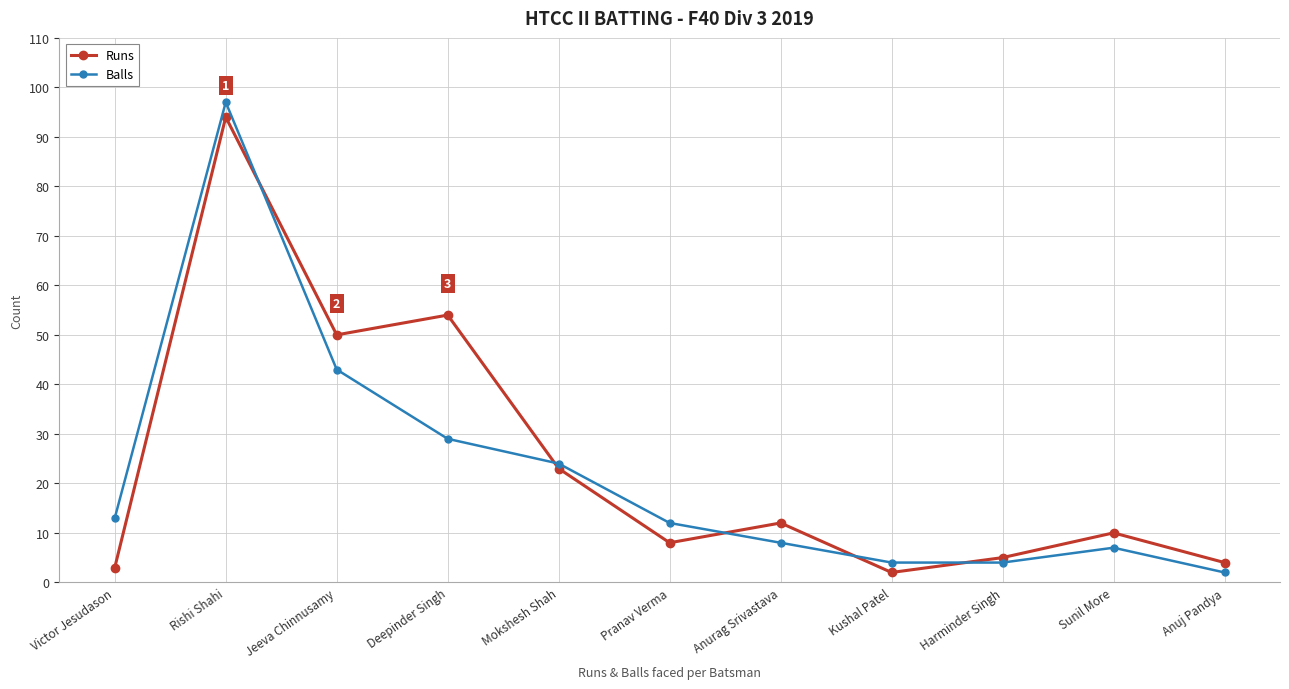

What is the difference between the second highest and second lowest values in the Balls series?

39